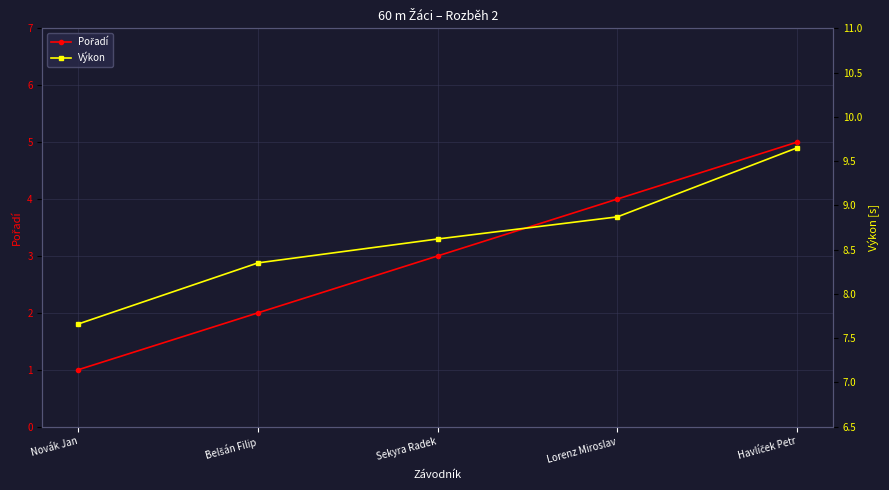

What is the difference between the highest and lowest values at Novák Jan?

6.7